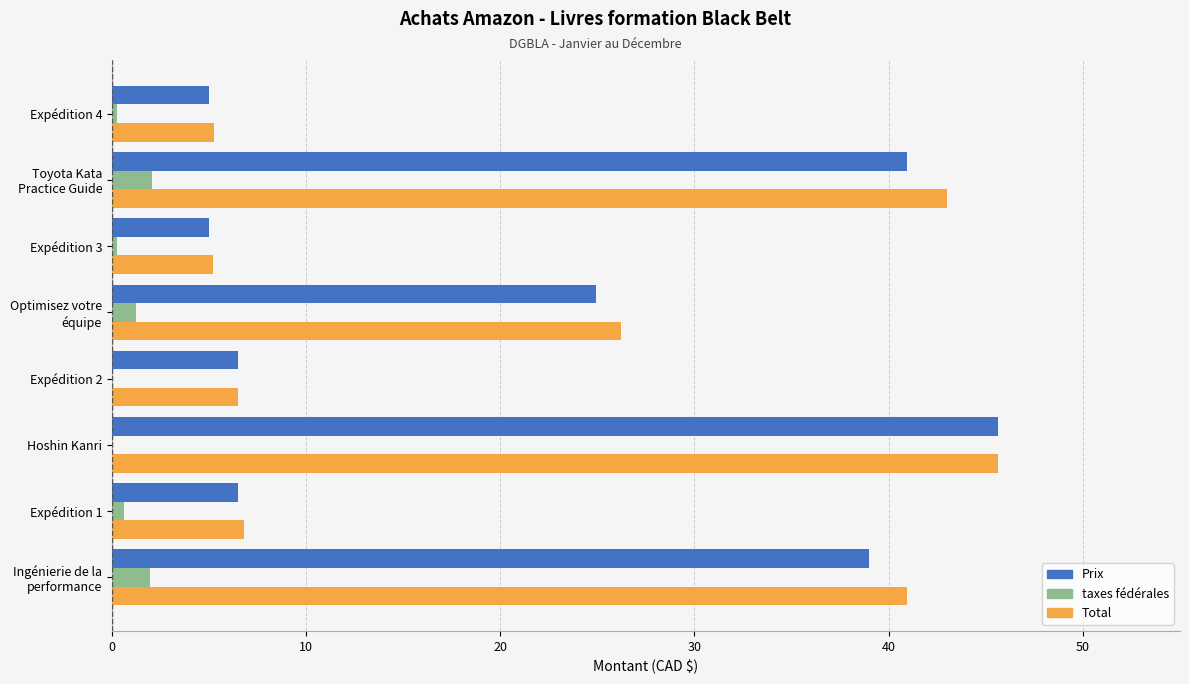

How many values in the Prix series exceed 24?

4